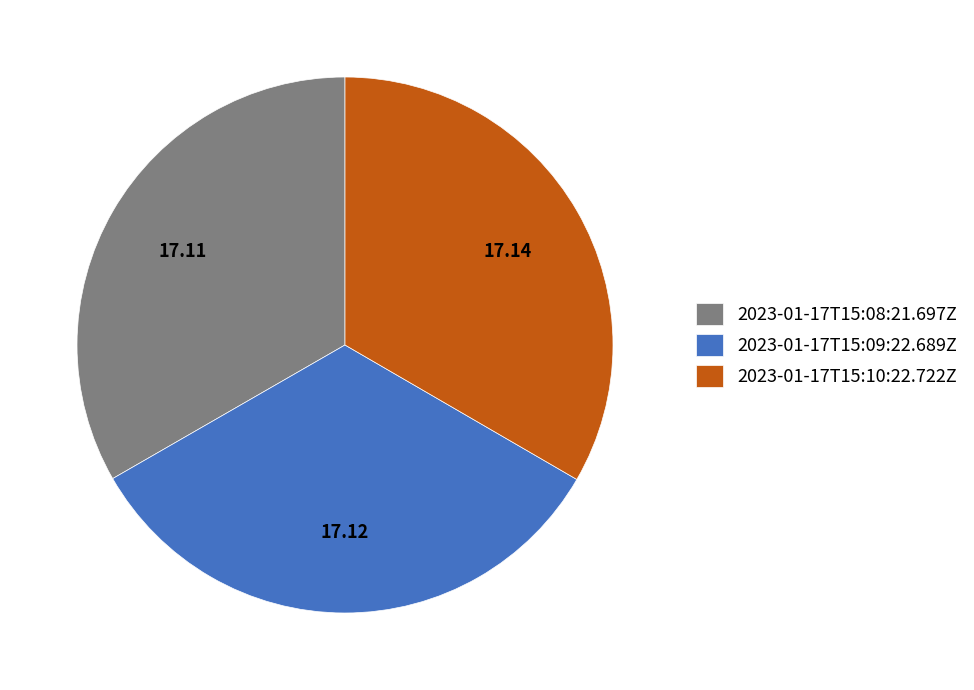

Does 2023-01-17T15:09:22.689Z account for over 50% of the chart?

No